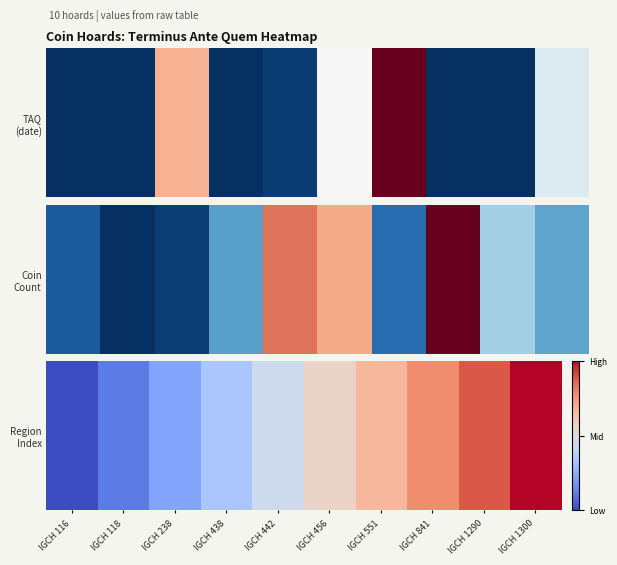

What is the difference between the values at IGCH 456 and IGCH 442?

0.1